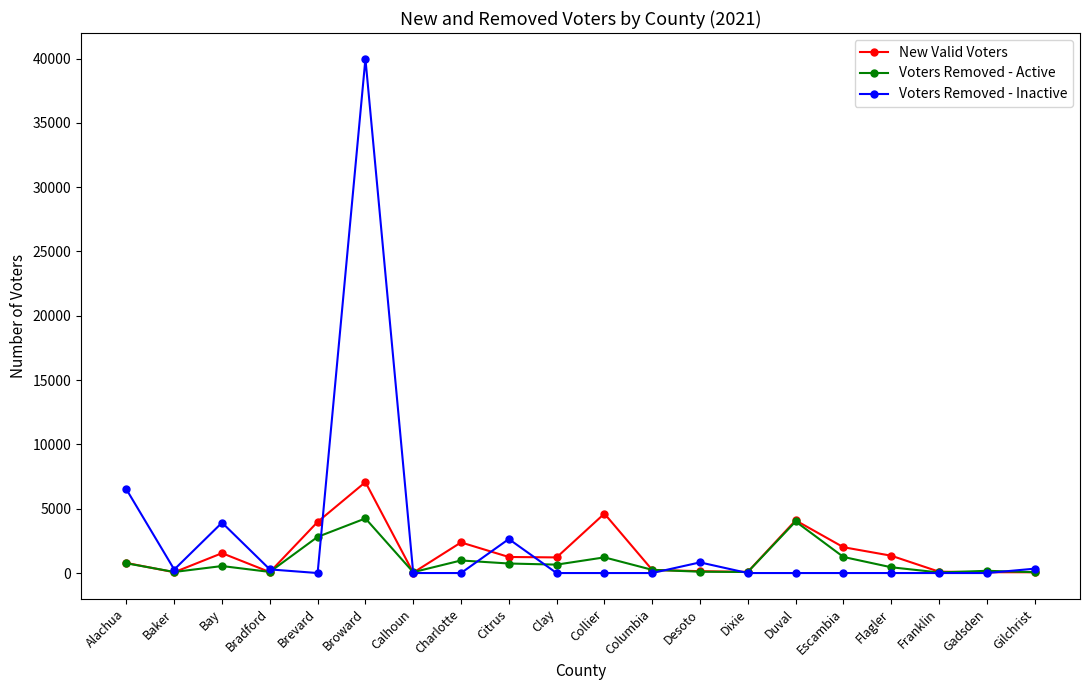

How many series are shown in this chart?

3